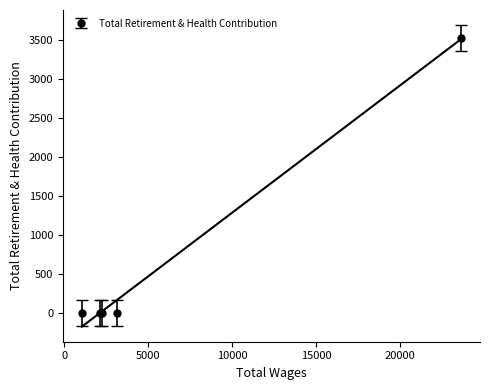

The value at 2133.0 is 1299. True or false?

False